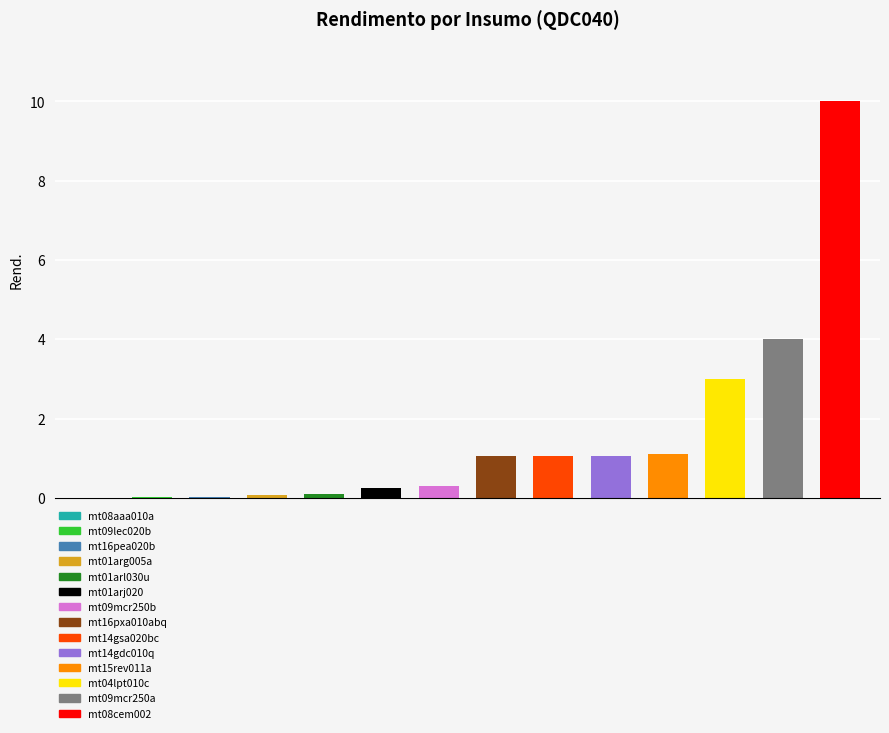

True or false: the data shows 0.0 at mt08aaa010a.

False